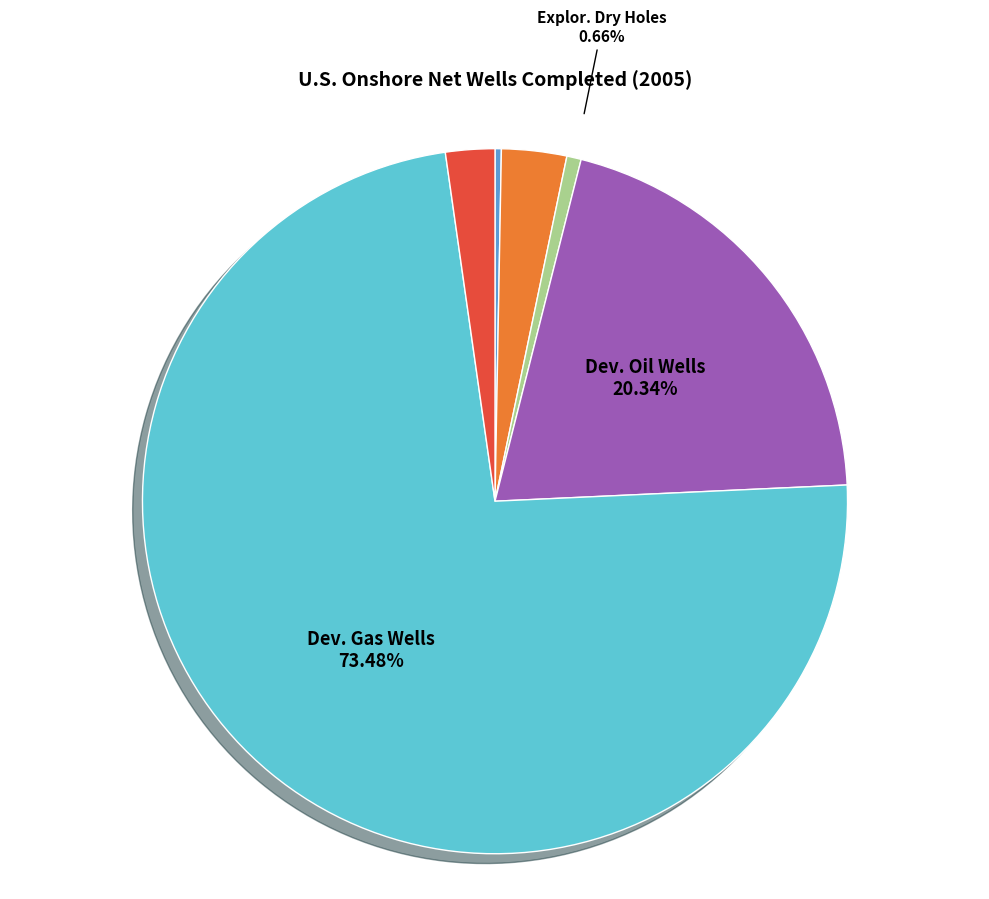

Is there a majority slice in this chart?

Yes